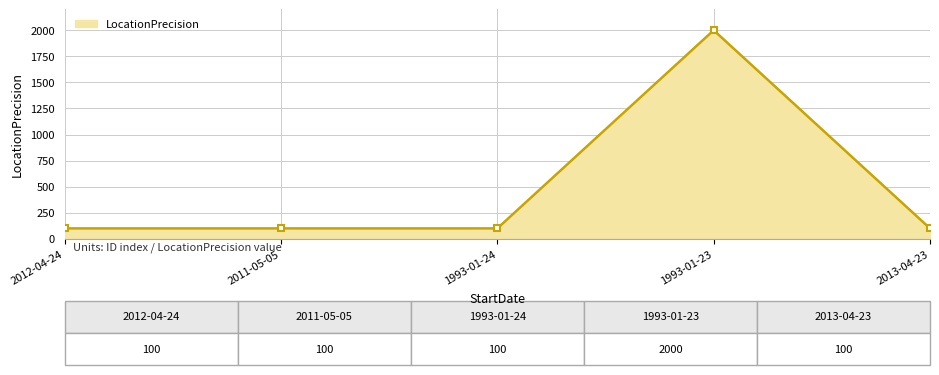

What value does the data have at 1993-01-23?

2000